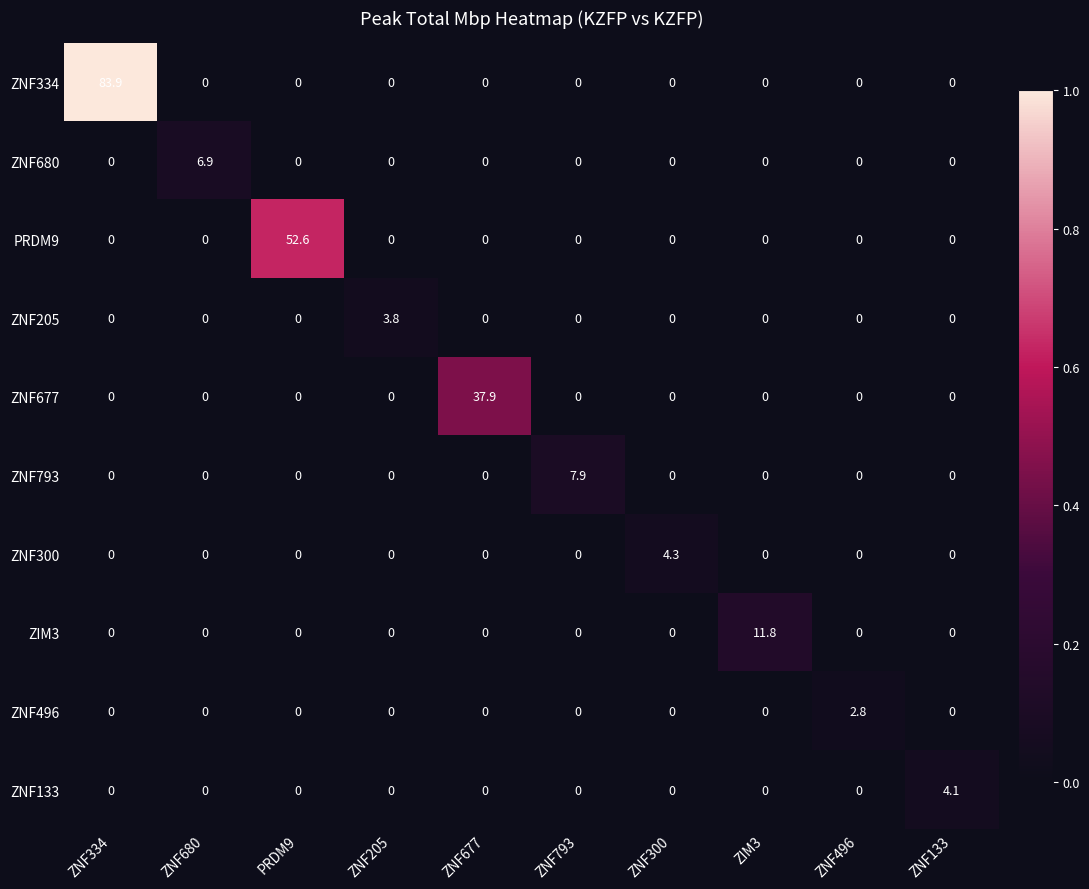

Rank the series by their maximum value, from lowest to highest.

ZNF496, ZNF205, ZNF133, ZNF300, ZNF680, ZNF793, ZIM3, ZNF677, PRDM9, ZNF334